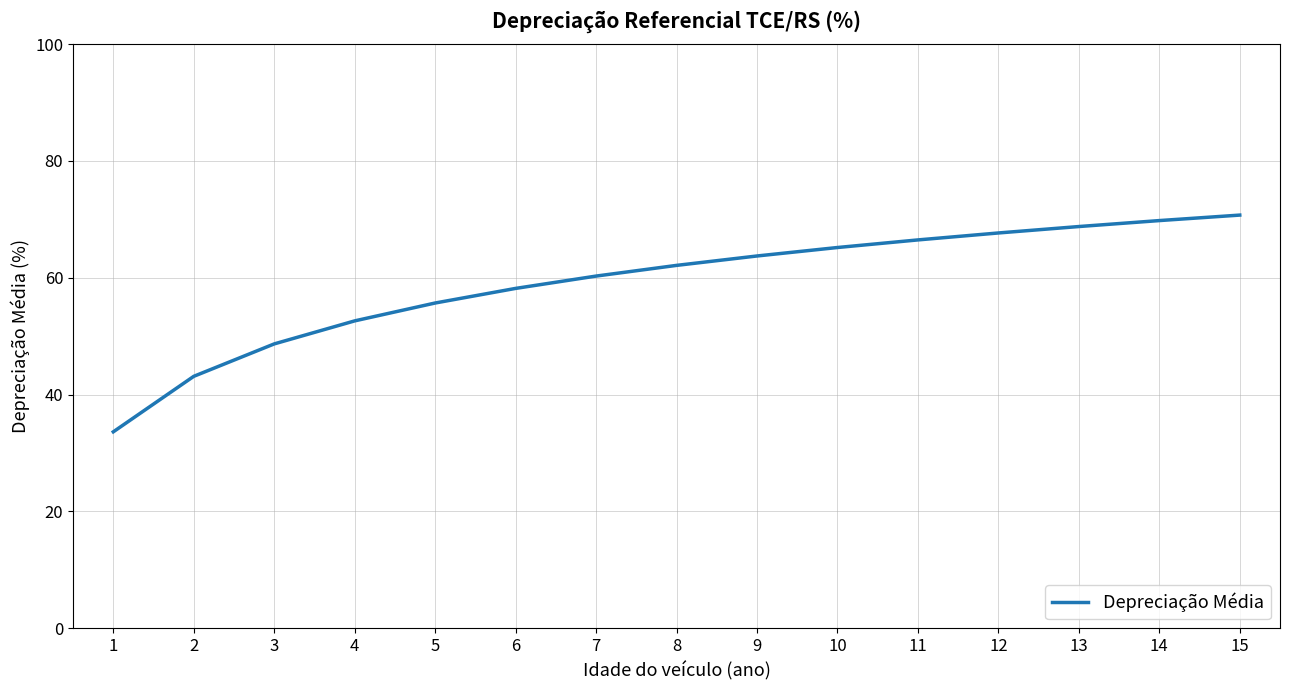

Which has a higher value, 4 or 10?

10